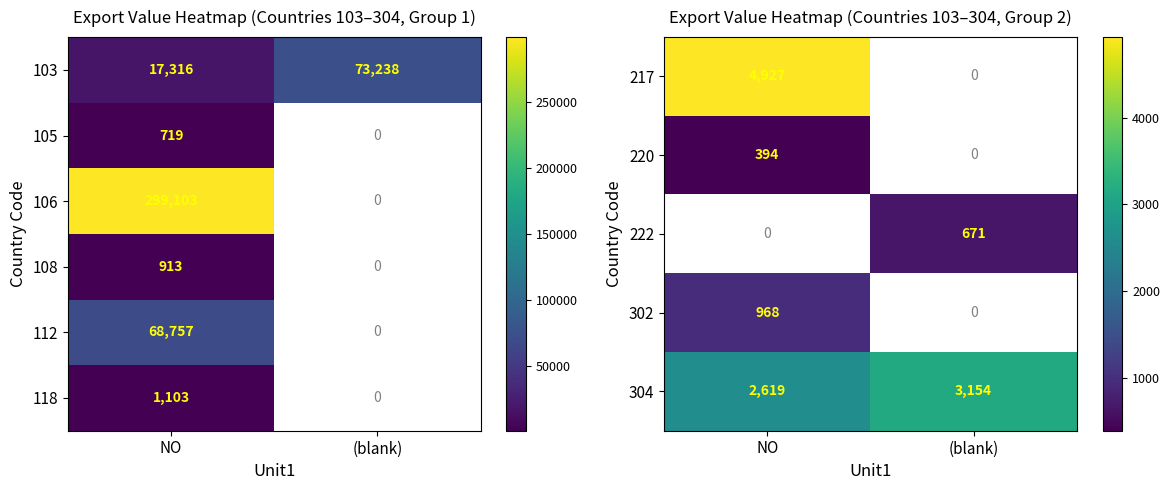

What is the maximum value for 304?

3154